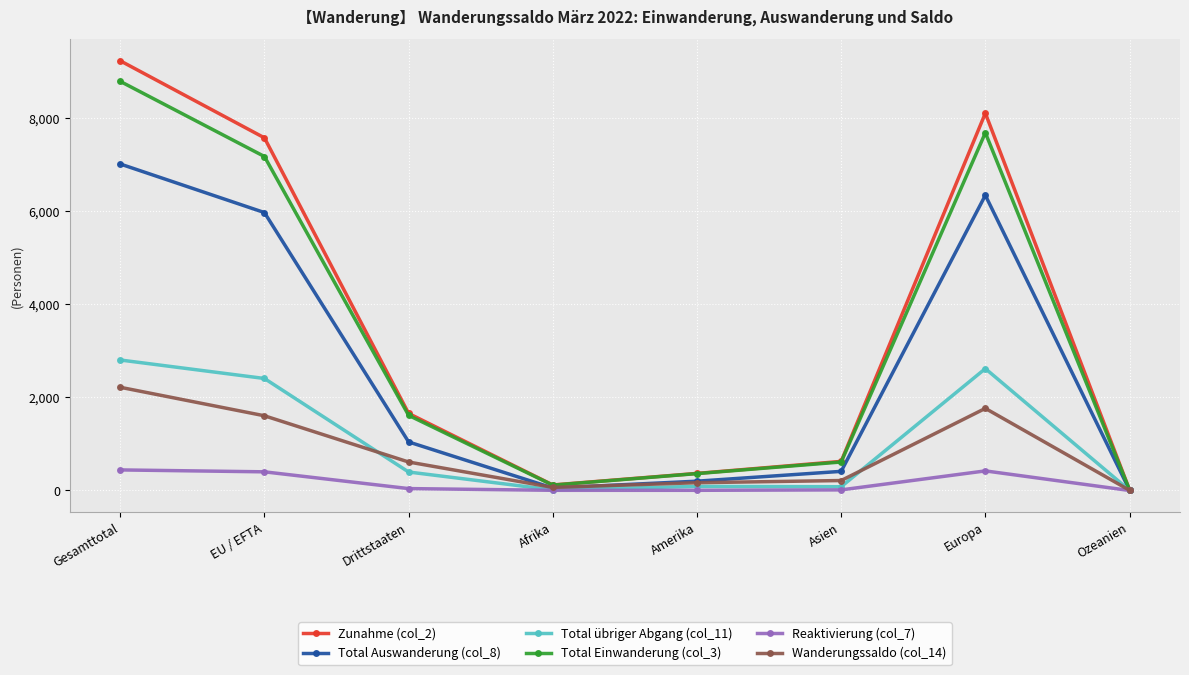

Which series has the largest total across all categories?

Zunahme (col_2)